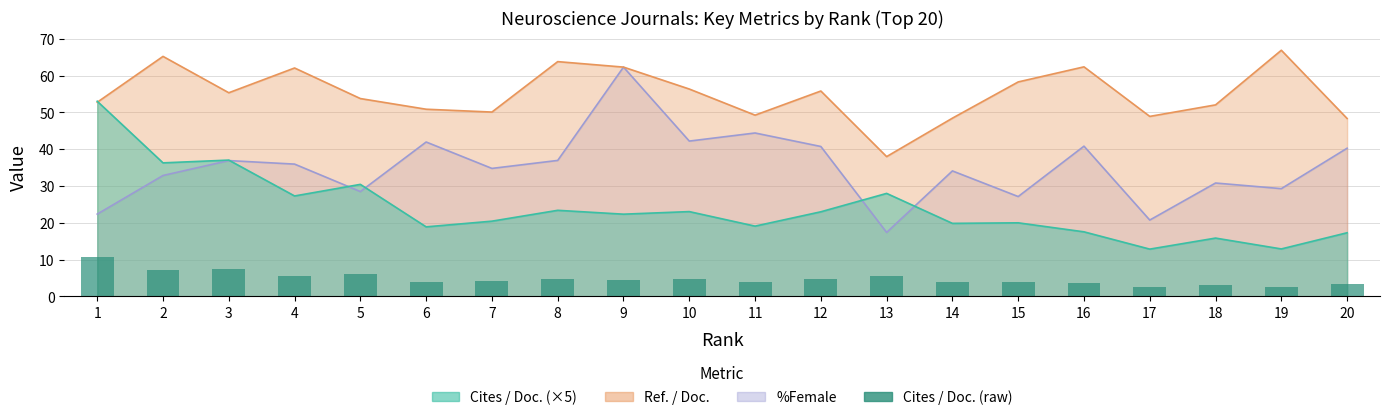

What is the sum of the values at 2 and 15?

11.3